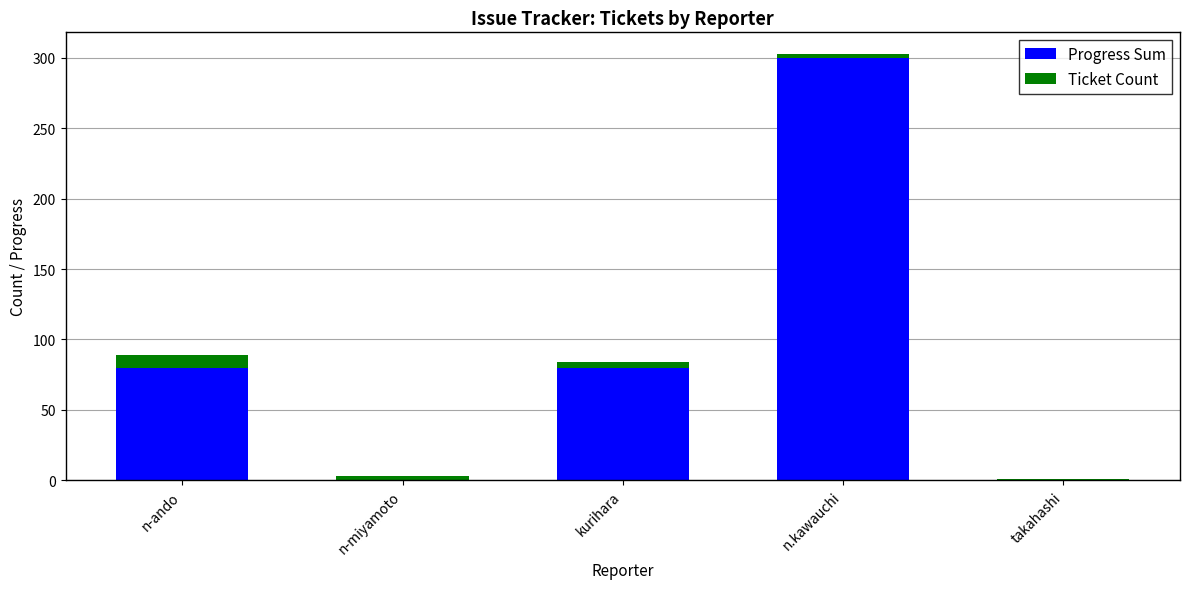

At which category is the sum across all series the highest?

n.kawauchi